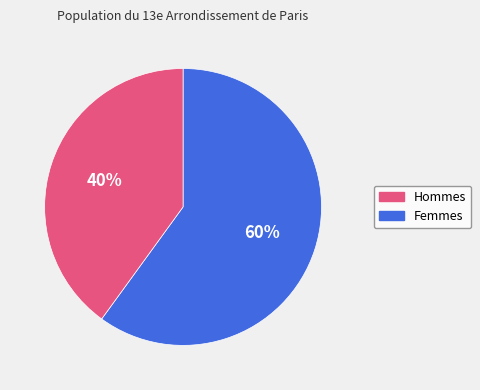

To the nearest percent, what is the difference between the Hommes and Femmes slice percentages?

20%